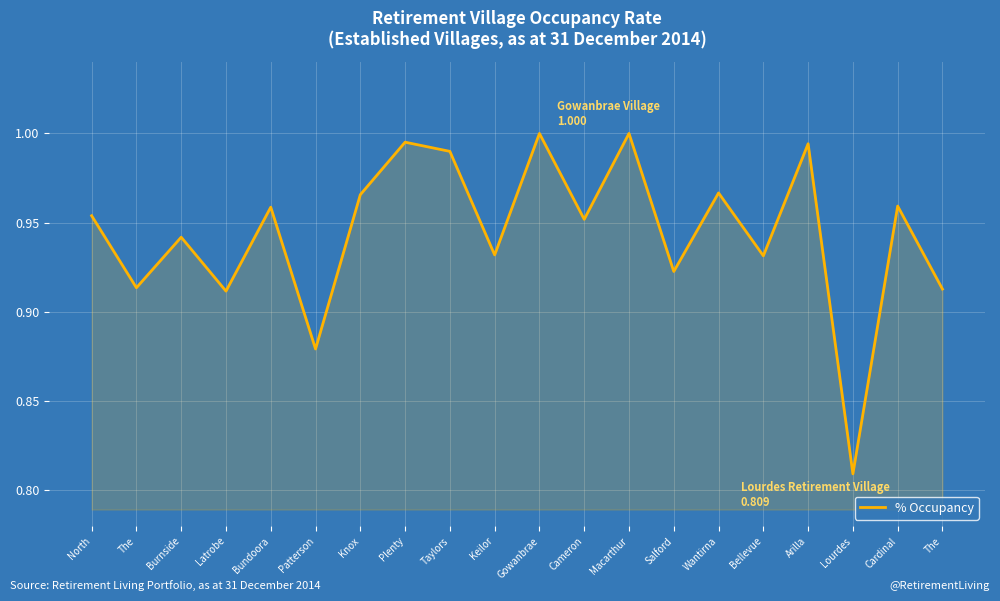

True or false: the data has more than 0 interior local peaks.

True